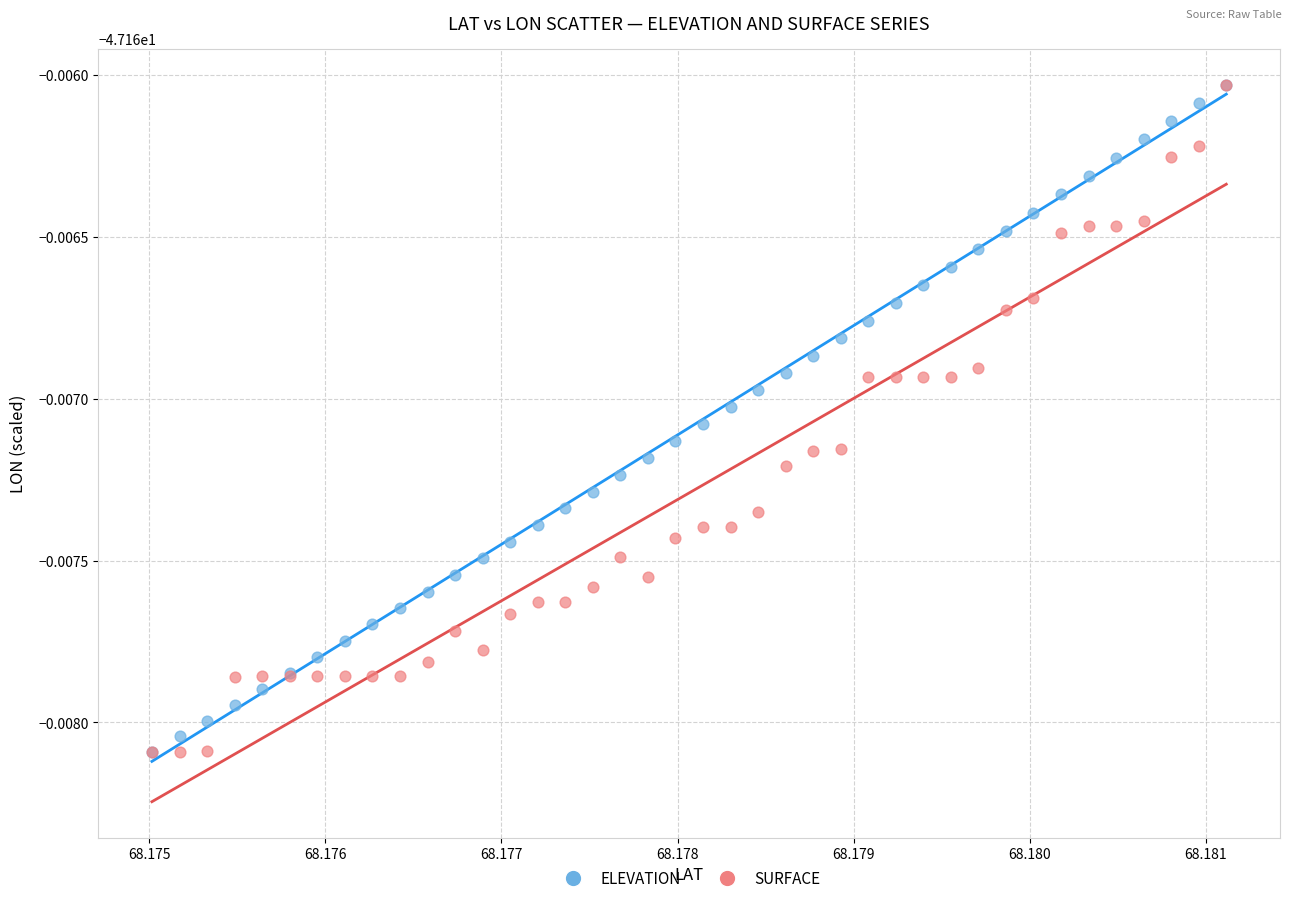

What are all the series names shown in the legend?

ELEVATION, SURFACE